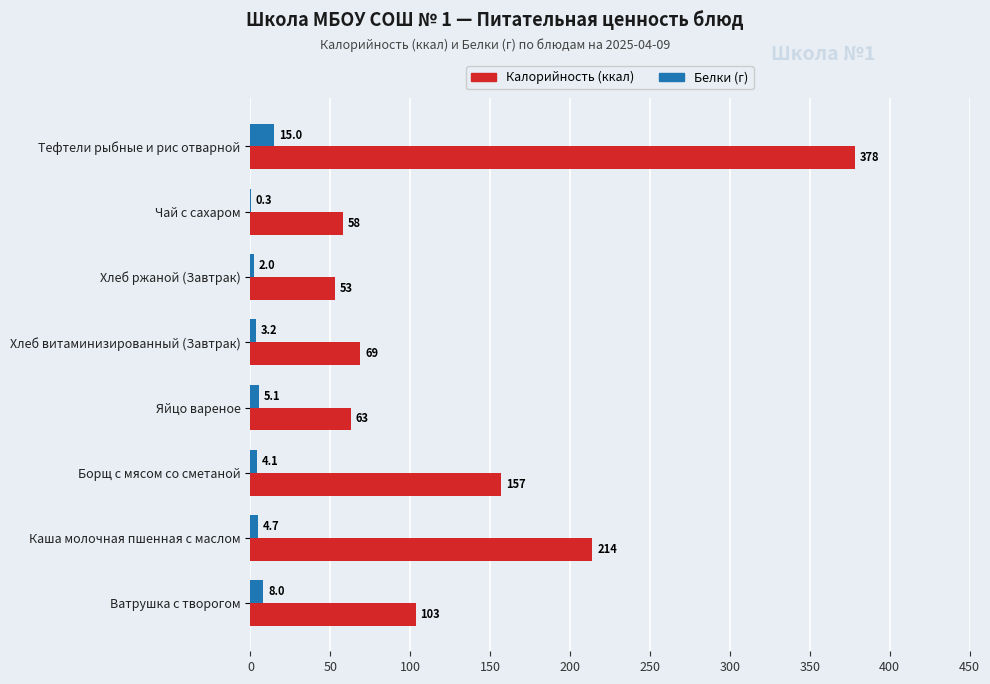

What is the maximum value for Калорийность (ккал)?

378.4